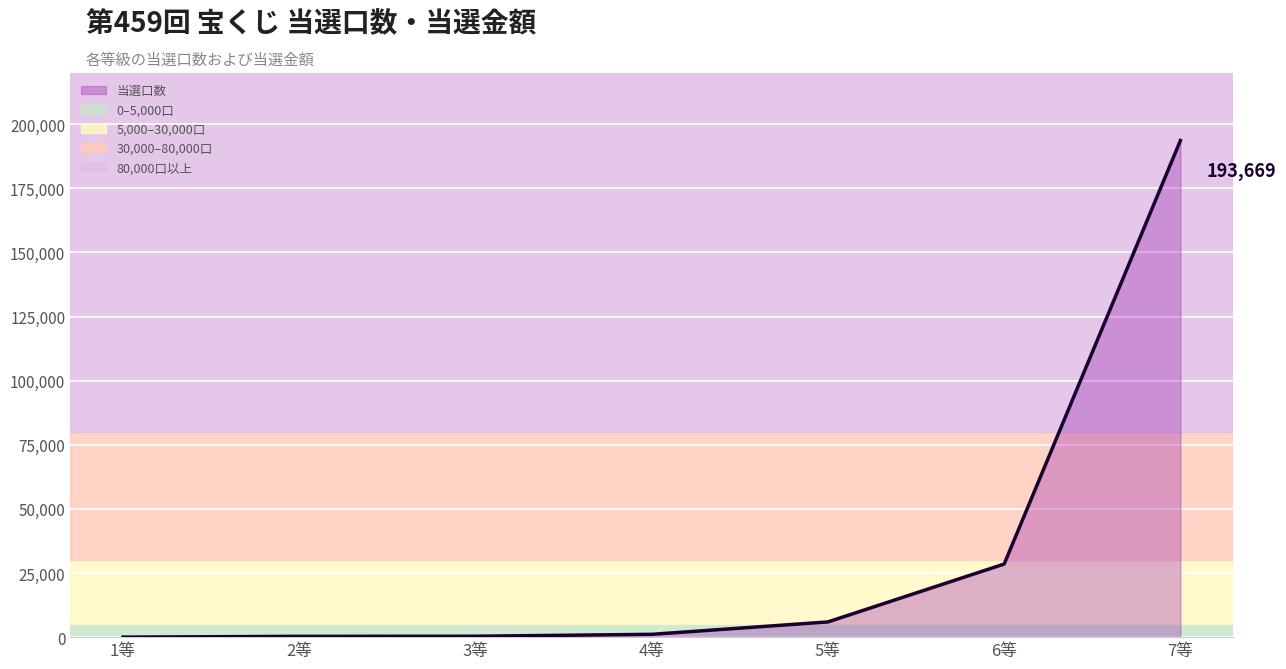

How many values are below 1093?

3